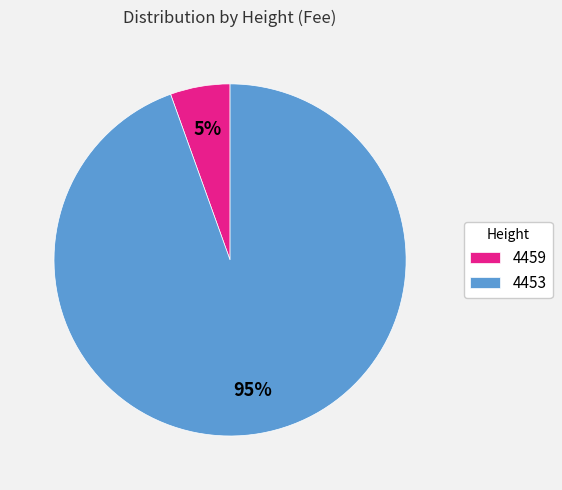

Which has a higher value, 4453 or 4459?

4453